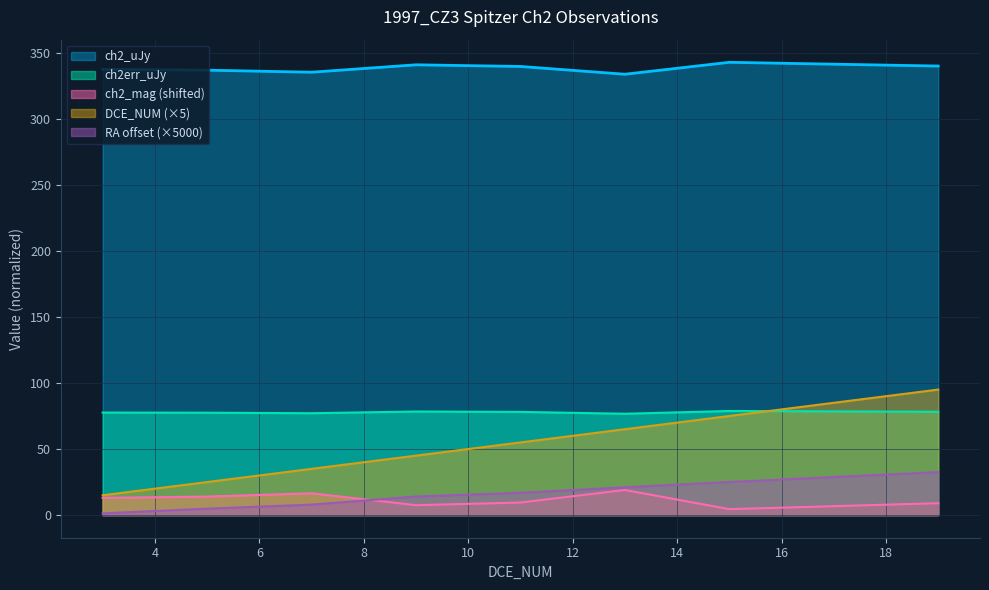

At which label is ch2_uJy closest to 338?

3